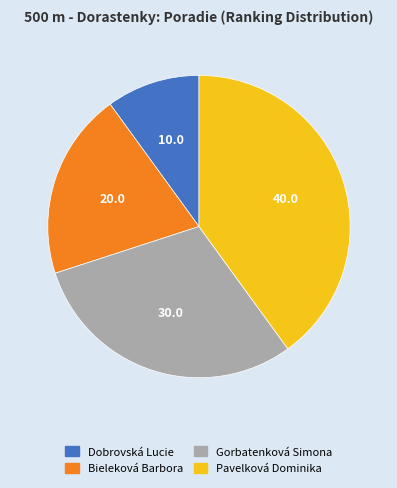

Which has a higher value, Dobrovská Lucie or Gorbatenková Simona?

Gorbatenková Simona